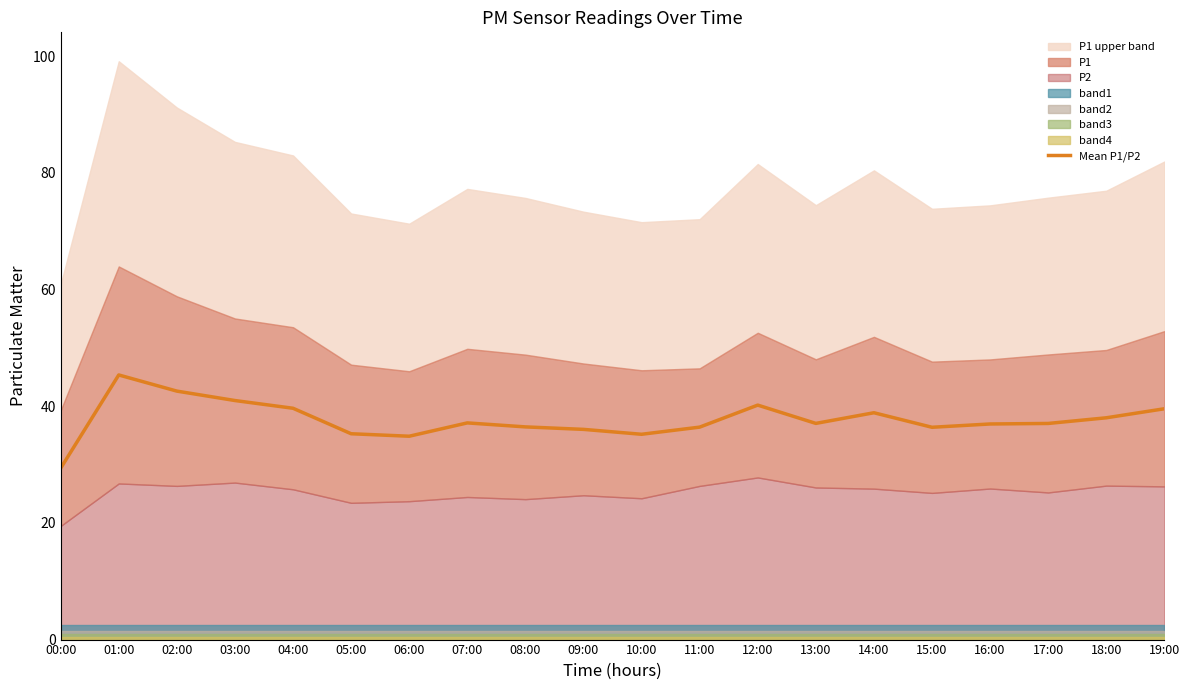

What is the label of the 1st point from the left?

00:00